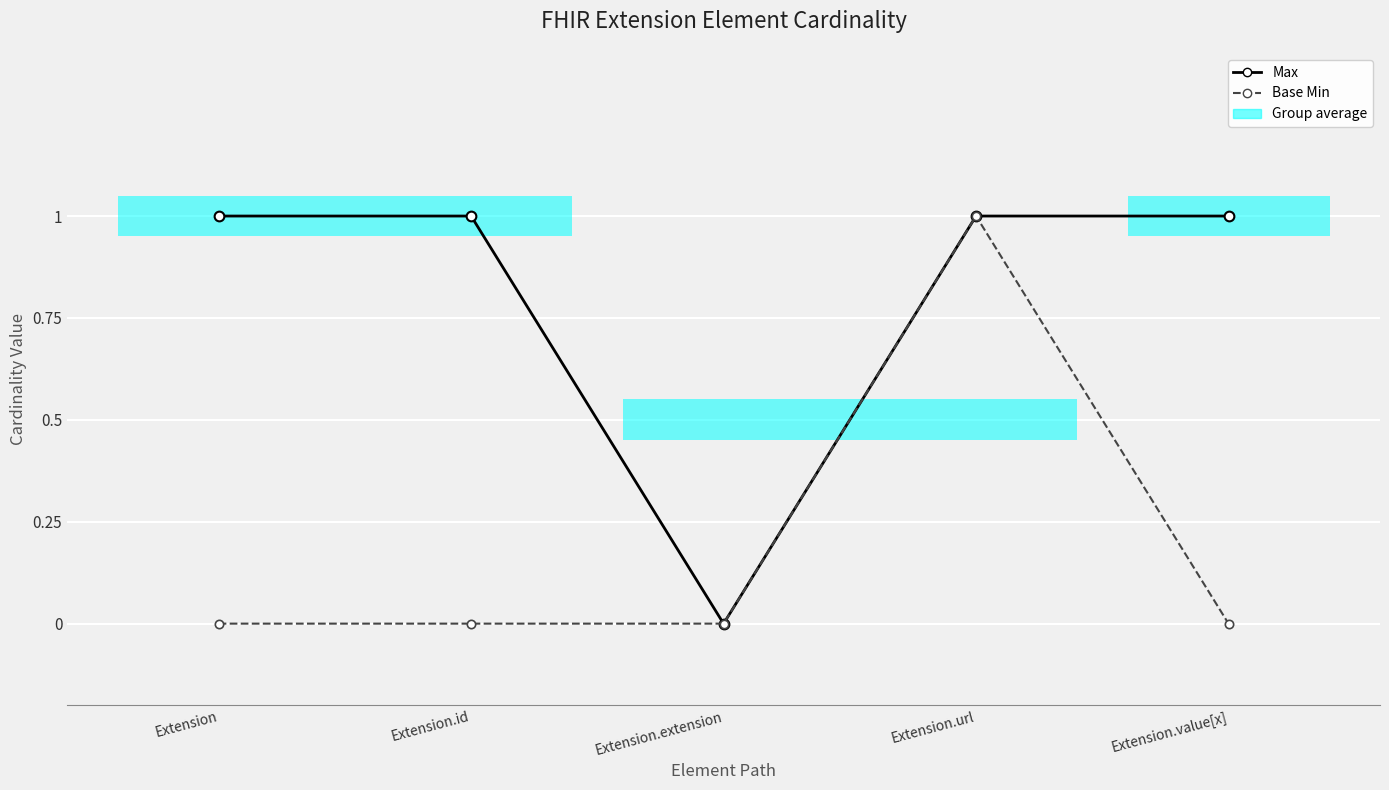

True or false: Base Min has more than 2 points higher than both neighbors.

False